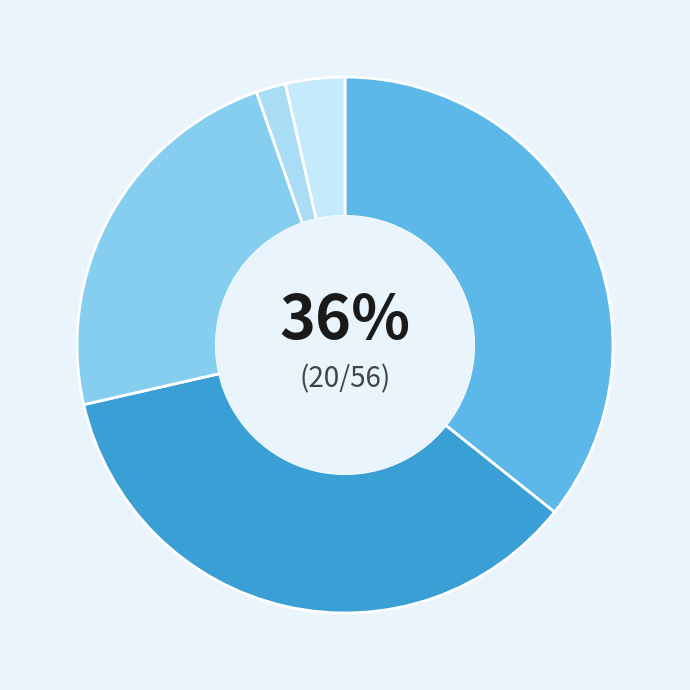

To the nearest percent, what is the average slice percentage?

20%